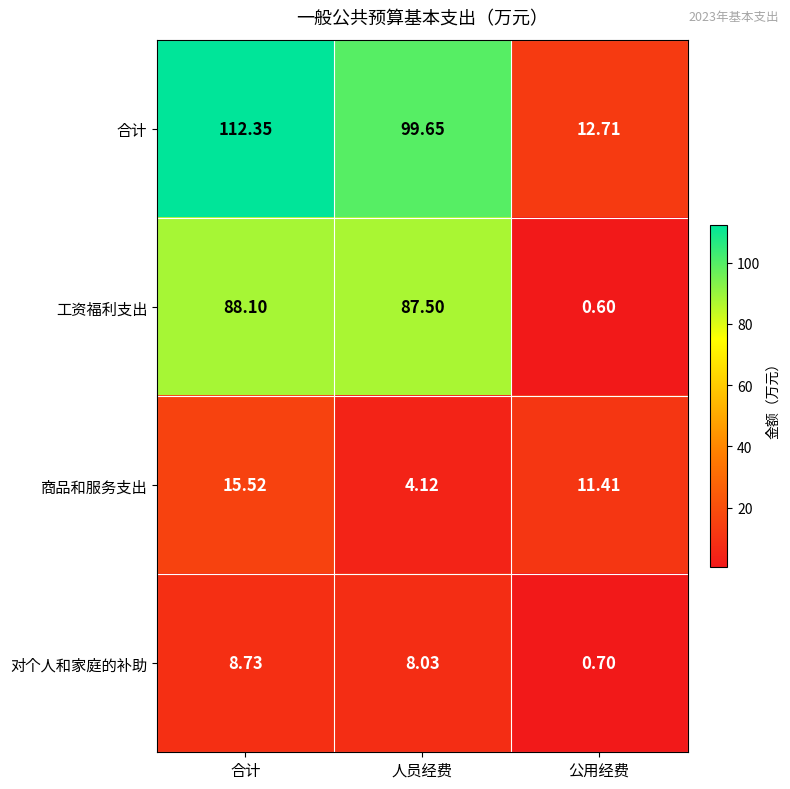

At which label does 商品和服务支出 first exceed 11?

合计